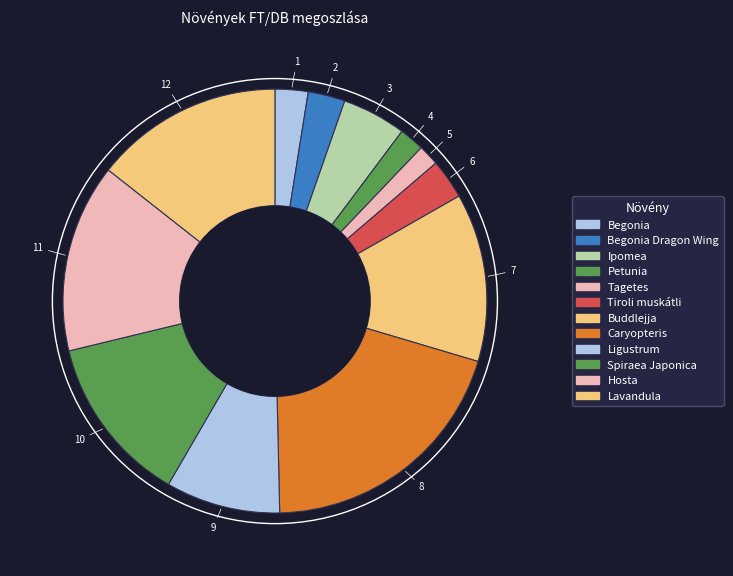

What is the change in value from Begonia to Tiroli muskátli?

+100